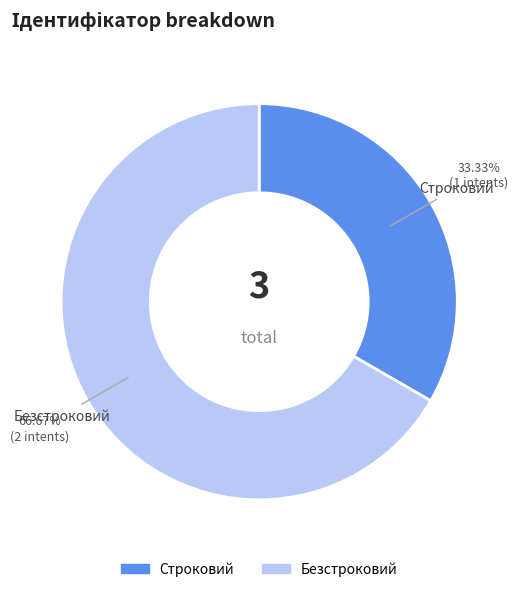

To the nearest percent, what is the difference between the largest and smallest slice percentages?

33%